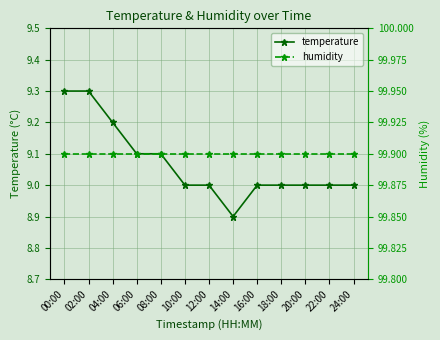

True or false: humidity and temperature intersect in this chart.

False